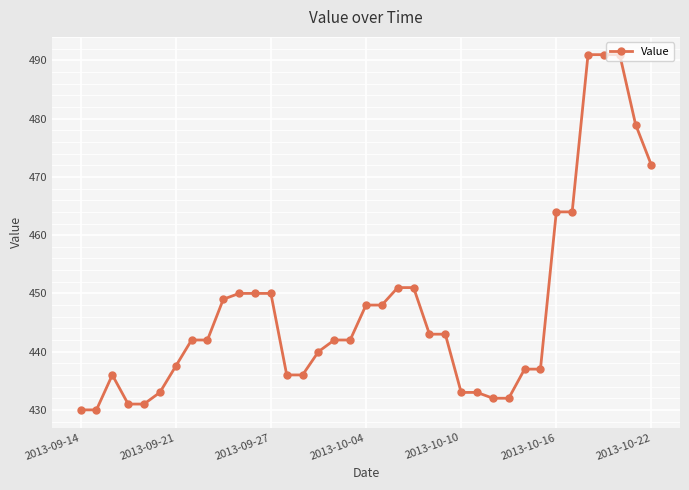

Reading left to right, extract all data points from this chart.

430.0	430.0	436.0	431.0	431.0	433.0	437.5	442.0	442.0	449.0	450.0	450.0	450.0	436.0	436.0	440.0	442.0	442.0	448.0	448.0	451.0	451.0	443.0	443.0	433.0	433.0	432.0	432.0	437.0	437.0	464.0	464.0	491.0	491.0	491.0	479.0	472.0